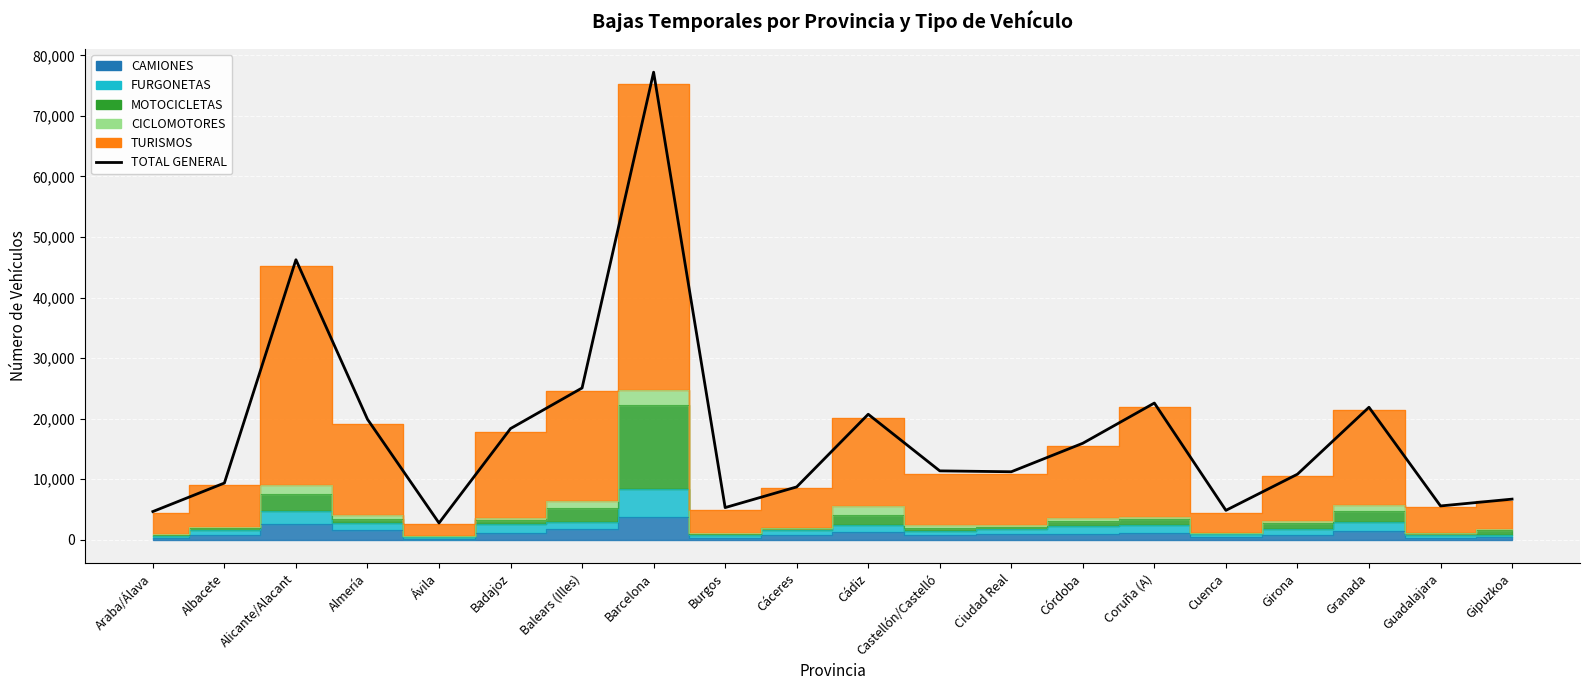

What is the difference between the maximum and second lowest values?

72543